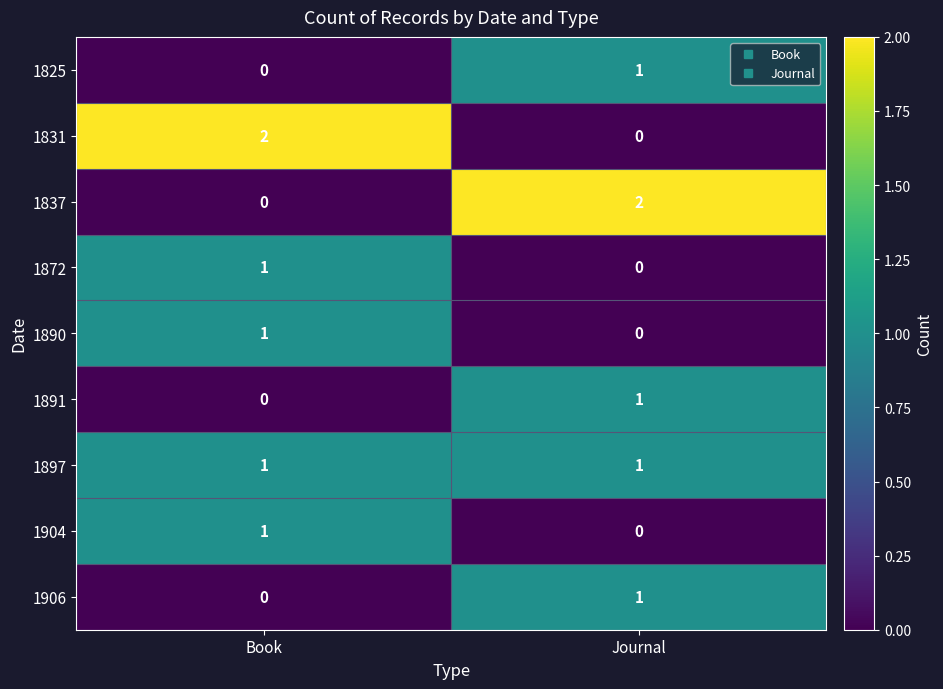

List the labels in order of 1837 value, largest first.

Journal, Book